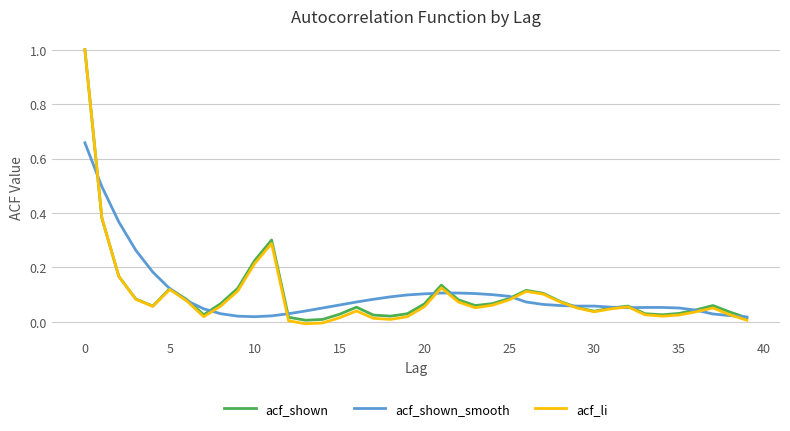

Which series has the largest range (max minus min)?

acf_li